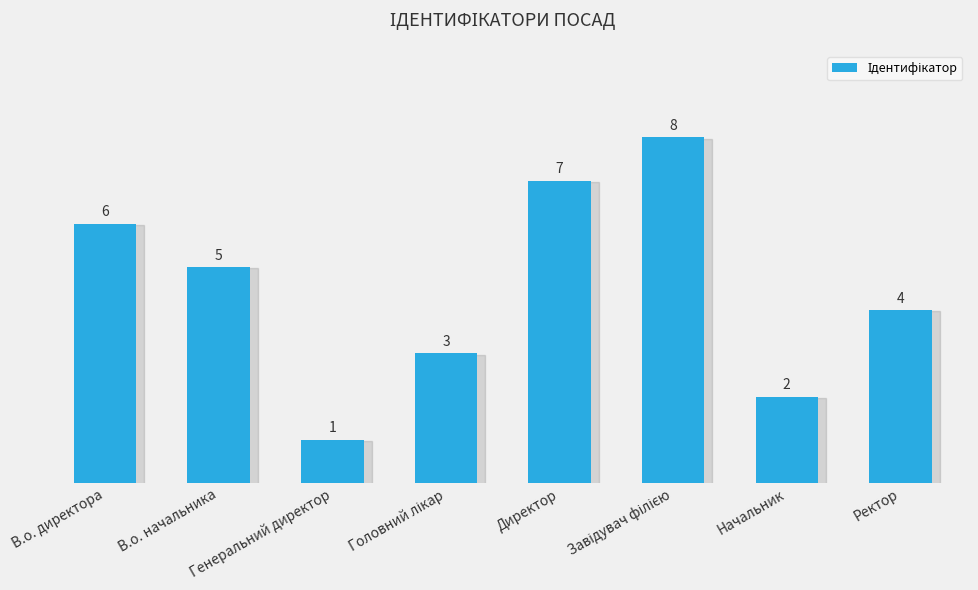

Where is the data nearest to the value 4?

Ректор